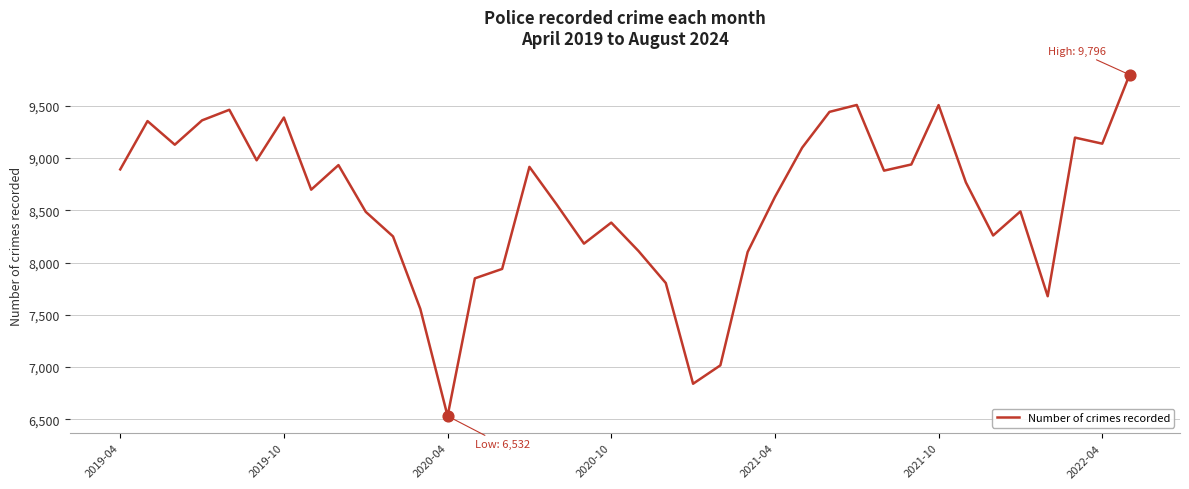

What is the smallest value displayed?

6532